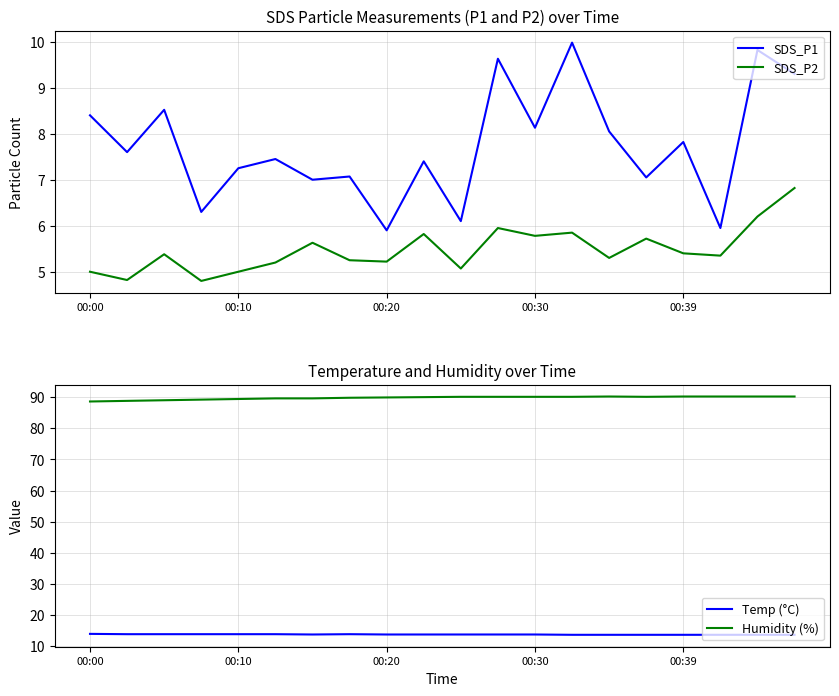

What is the difference between the second highest and second lowest values in the SDS_P2 series?

1.4